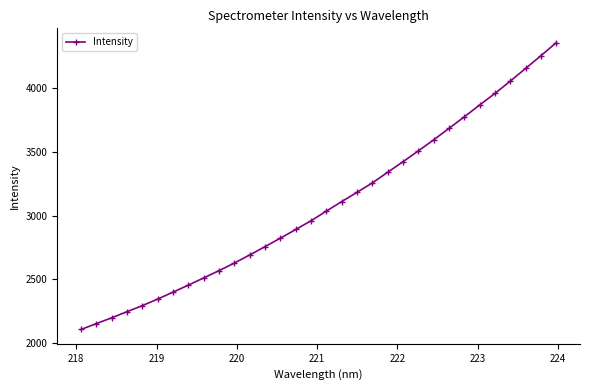

What is the value of the 15th point from the left?

2891.2